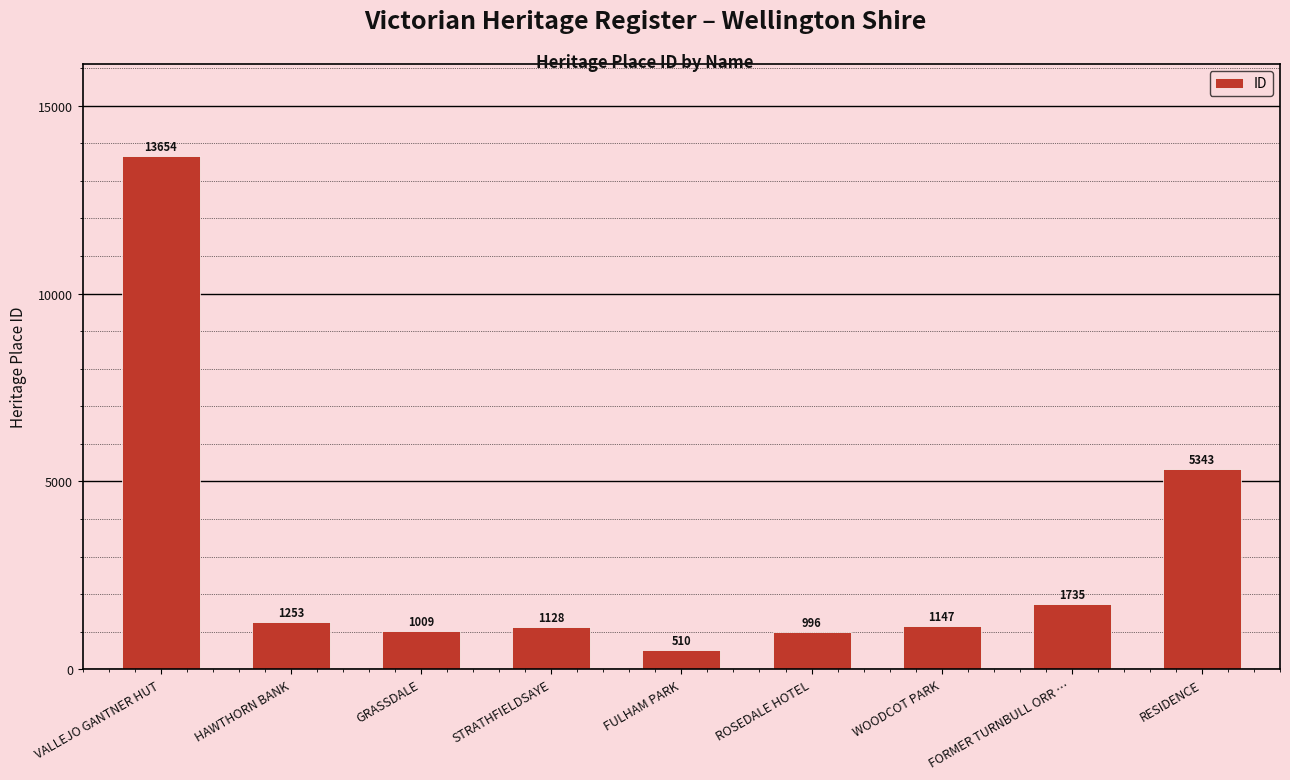

At which category does the chart reach its minimum across all series?

FULHAM PARK